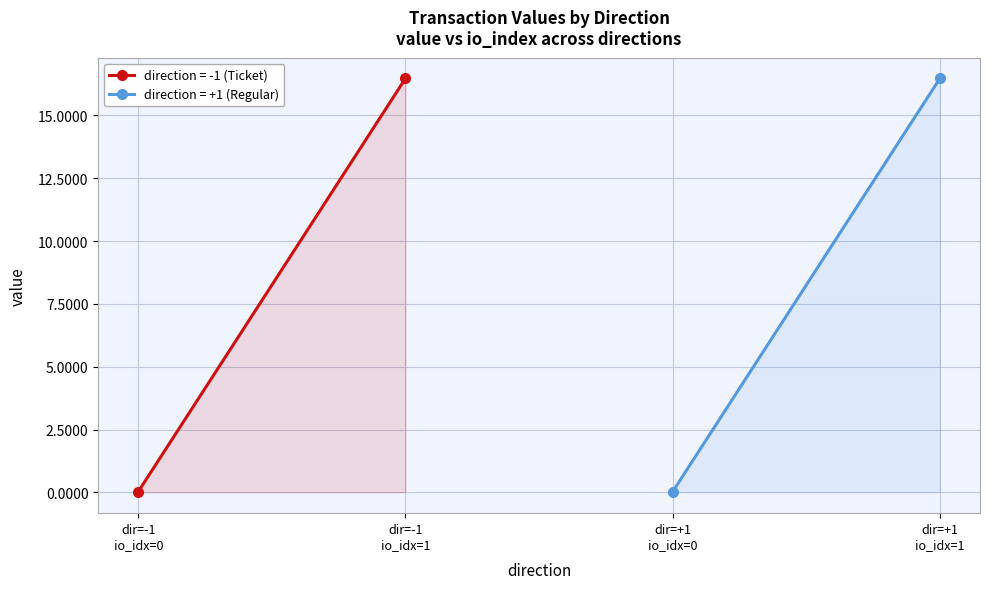

How many positive values does the io_index series have?

2